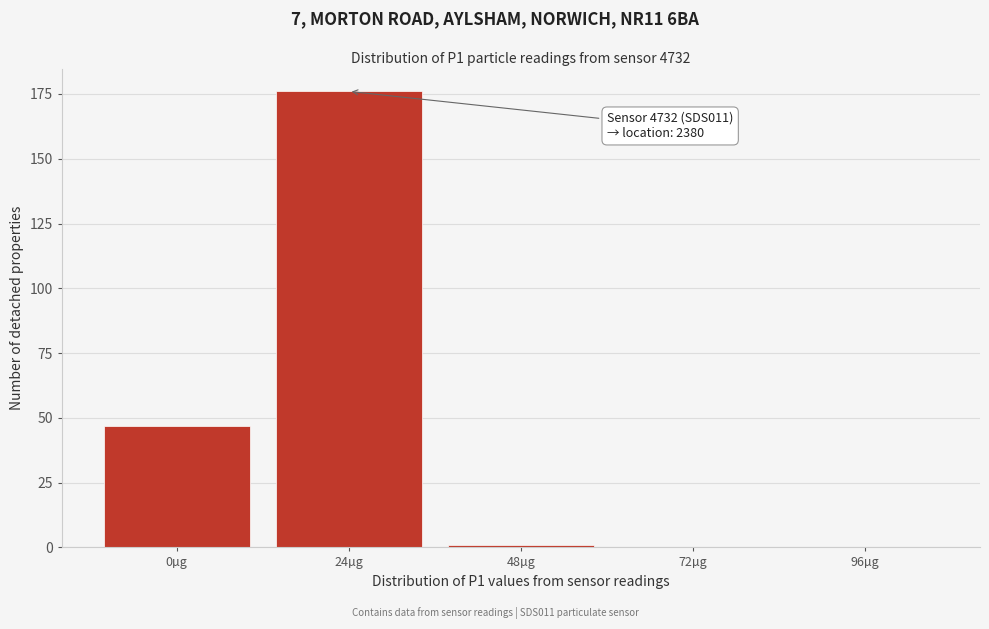

Reading right to left, transcribe all the data shown in this chart.

96µg=0	72µg=0	48µg=1	24µg=176	0µg=47